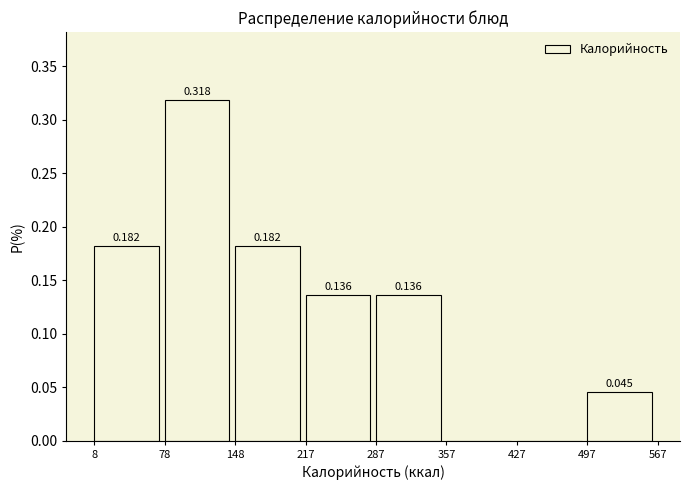

Which range on the x-axis has the tallest bar?

78 to 148